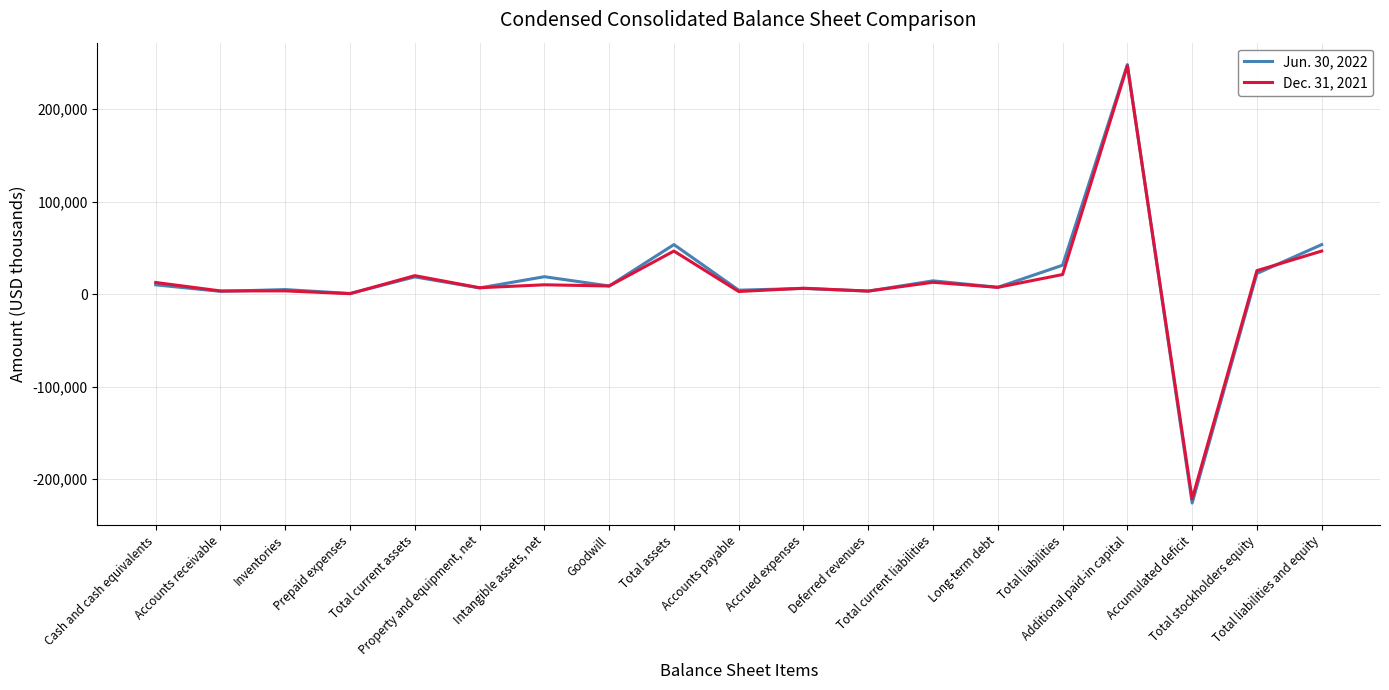

What is the approximate value of Dec. 31, 2021 at Inventories?

3489